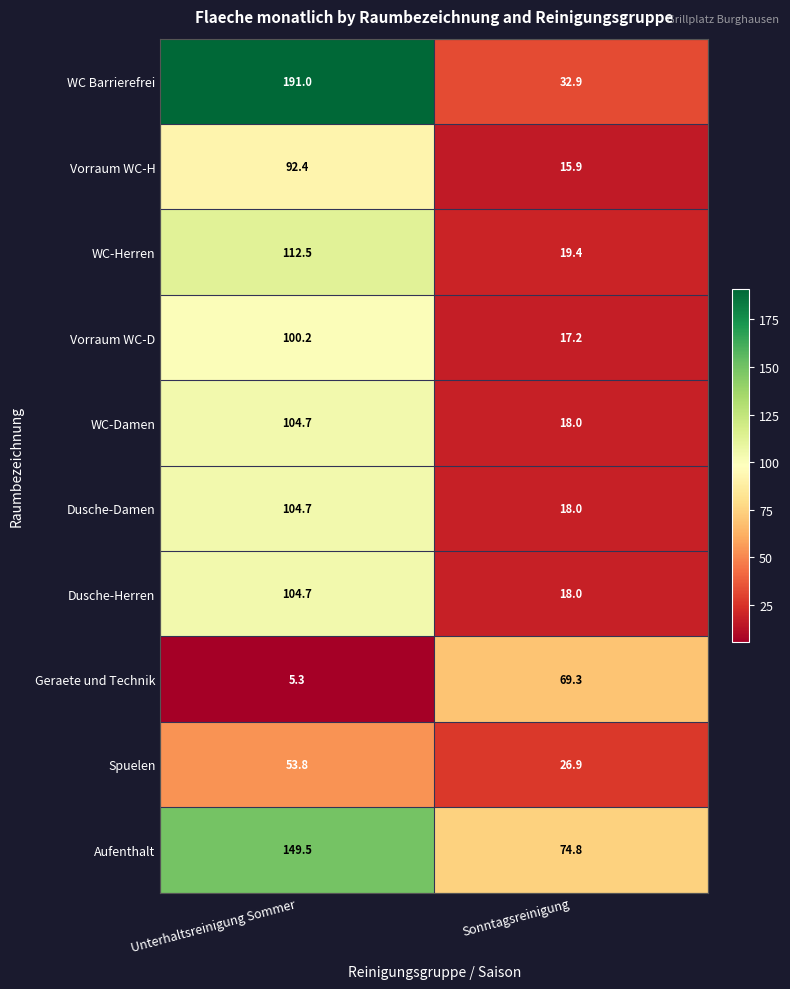

Where does the Dusche-Herren series first go above 104?

Unterhaltsreinigung Sommer